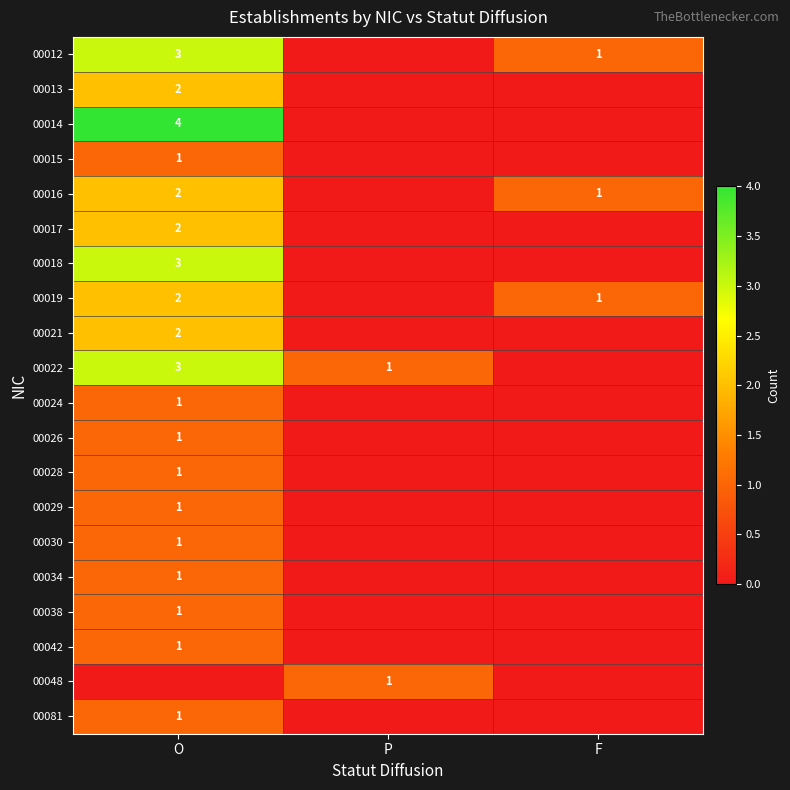

The value of 00081 at O is 1. True or false?

True